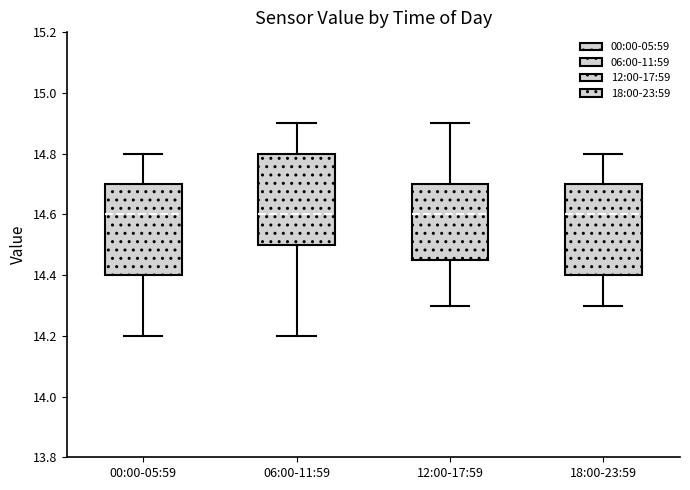

Reading left to right, transcribe this box plot: for each box, give where its median line is, the range the box spans, and where its two whiskers end, as read against the y-axis. The values are not printed on the chart, so give them approximately, as read against the axis.

00:00-05:59: median 14.60, box 14.40 to 14.70, whiskers 14.20 to 14.80
06:00-11:59: median 14.60, box 14.50 to 14.80, whiskers 14.20 to 14.90
12:00-17:59: median 14.60, box 14.46 to 14.70, whiskers 14.30 to 14.90
18:00-23:59: median 14.60, box 14.40 to 14.70, whiskers 14.30 to 14.80